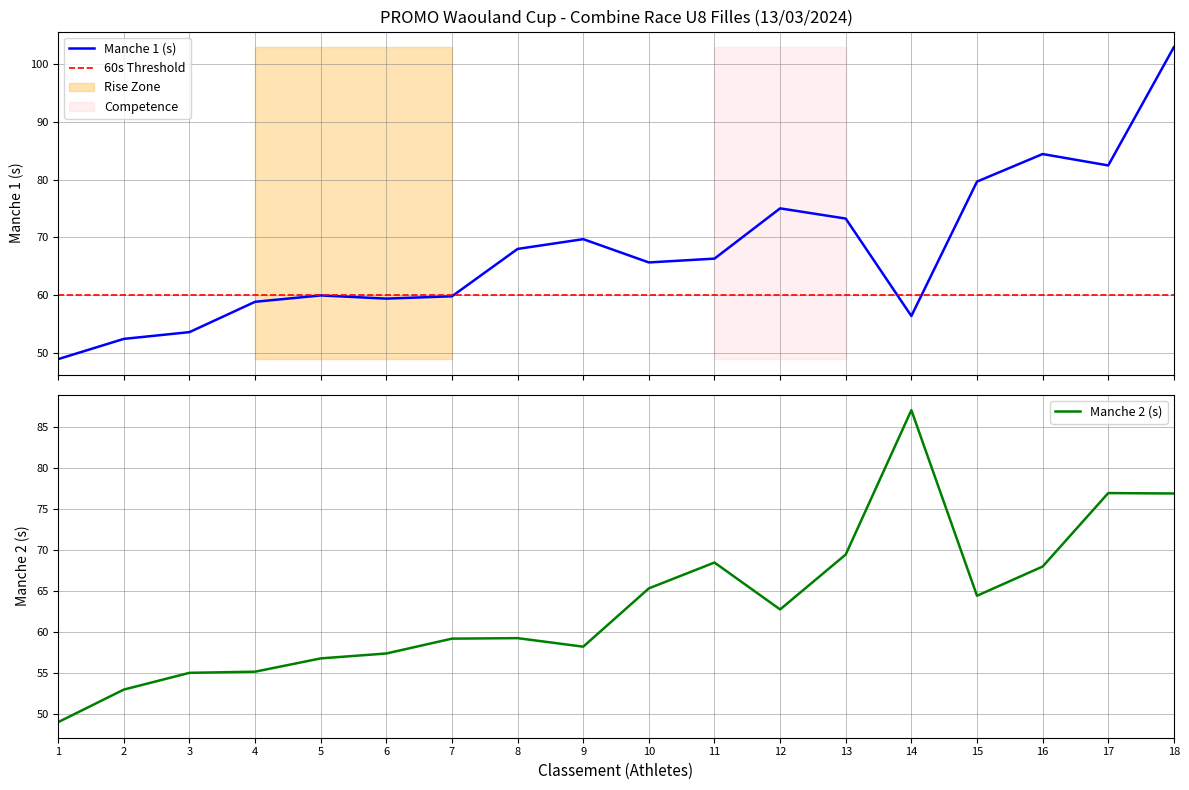

What is the greatest value displayed?

102.9